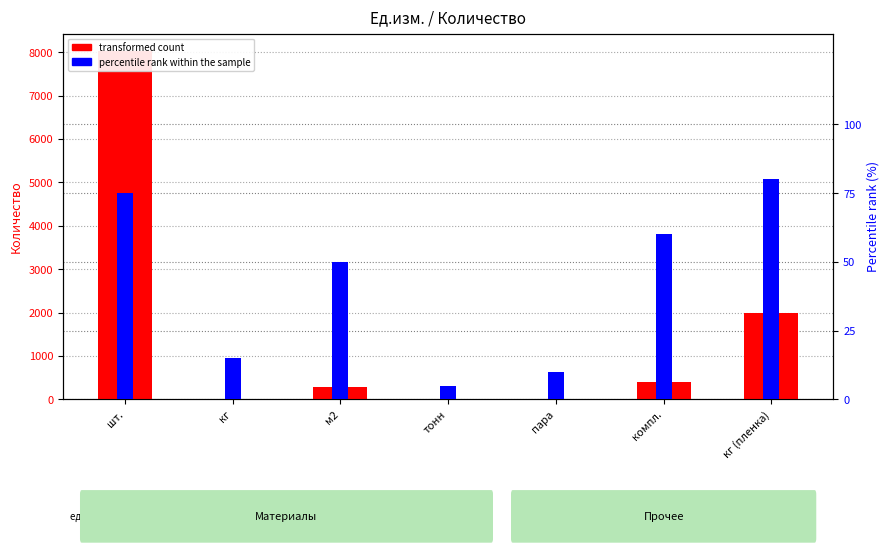

At which label is percentile rank within the sample closest to 42?

м2